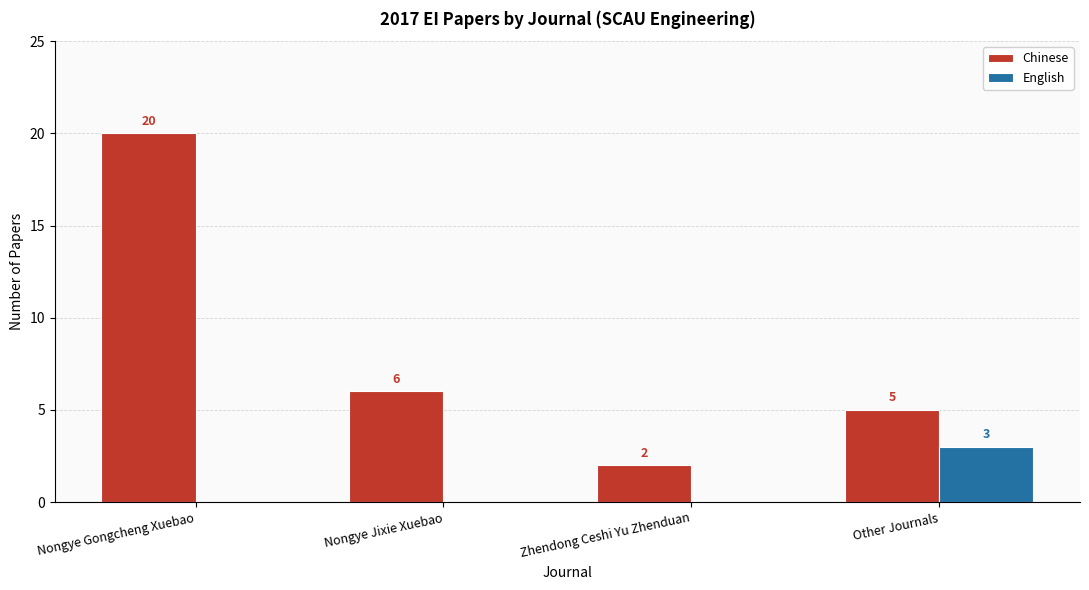

What is the sum of all English values?

3